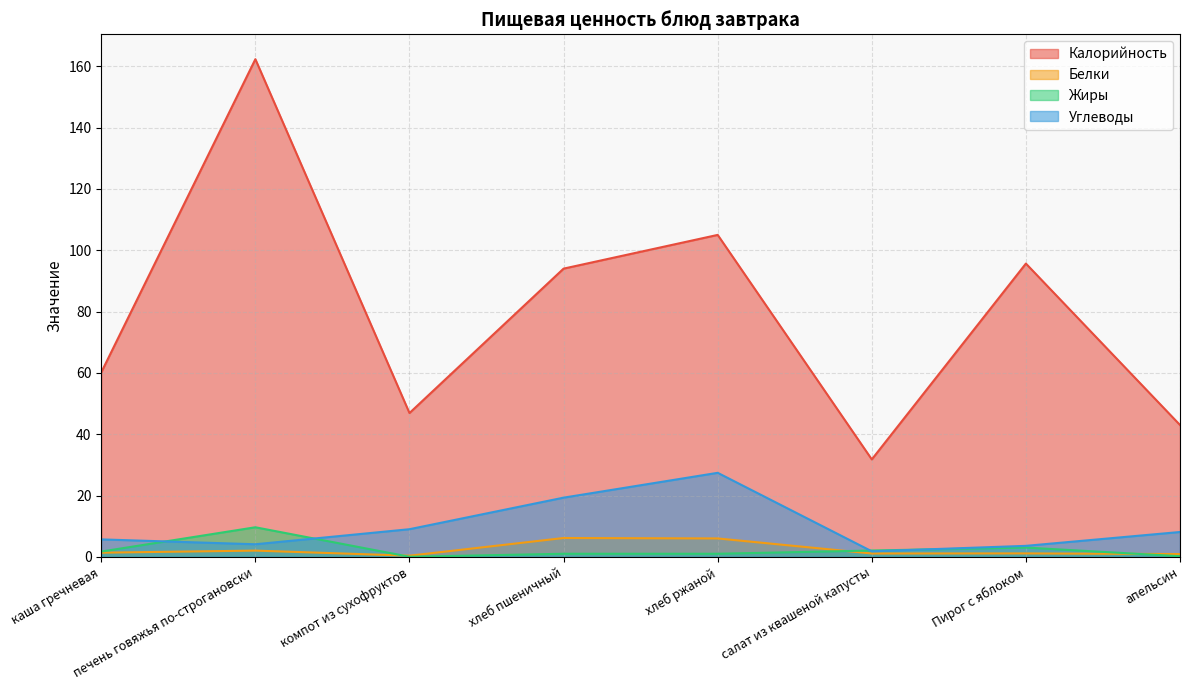

How many intersections are there between Жиры and Углеводы?

4